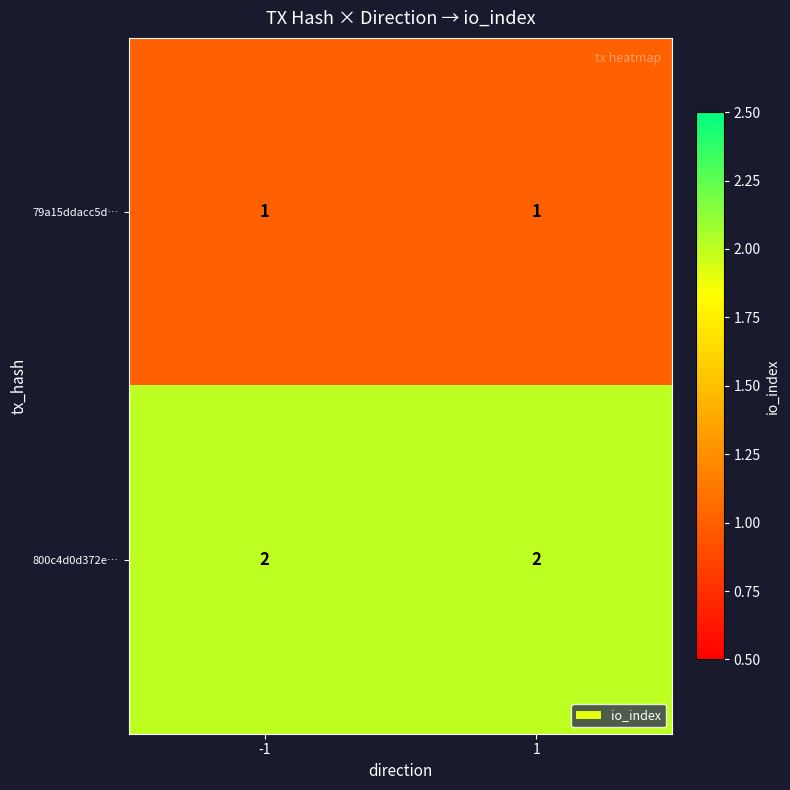

What is the smallest value displayed?

1